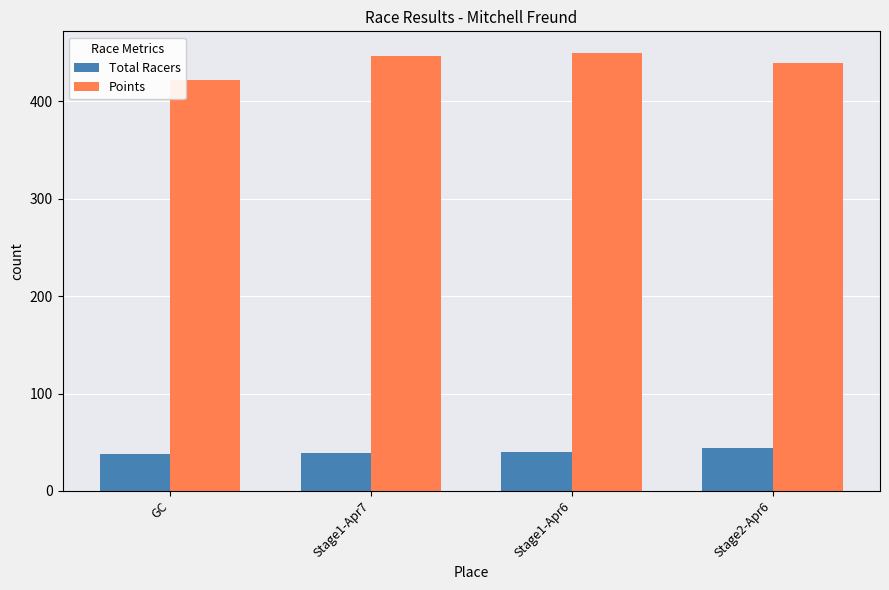

What is the label of the 4th bar from the right?

GC